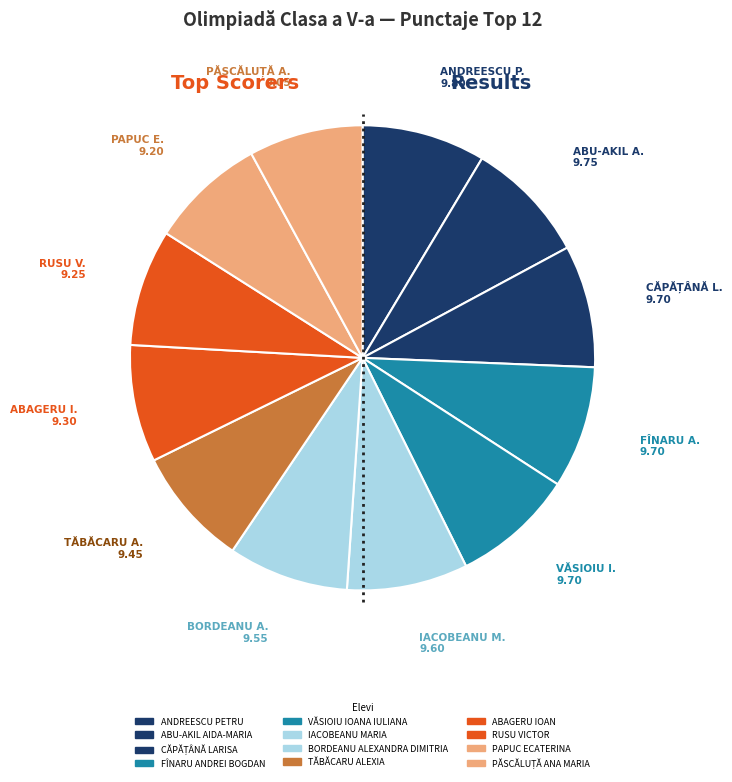

What is the smallest slice in the pie chart?

PĂSCĂLUȚĂ ANA MARIA